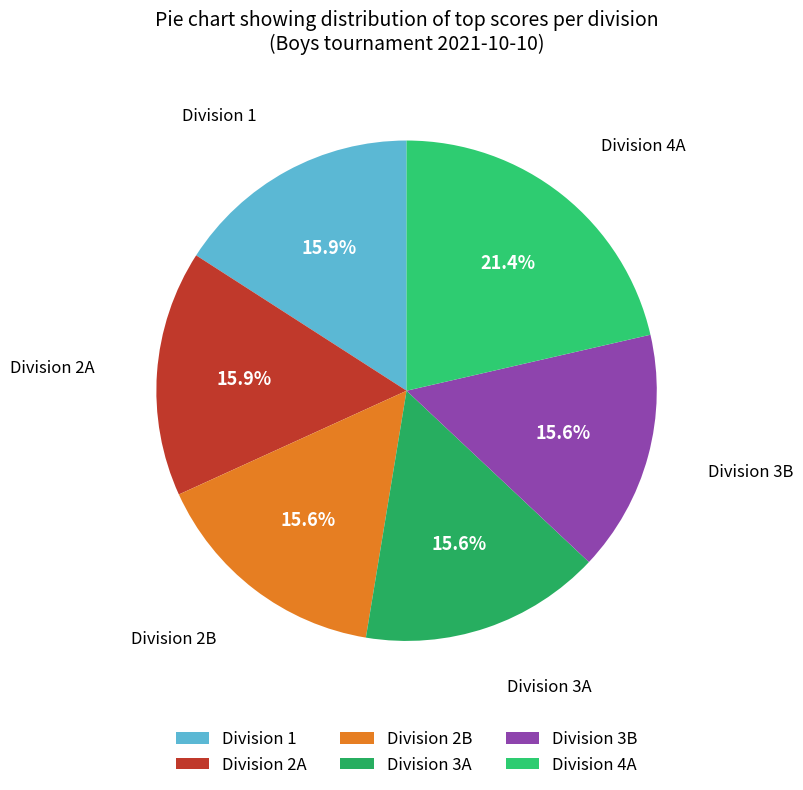

Is the sum of Division 1 and Division 2A greater than half?

No